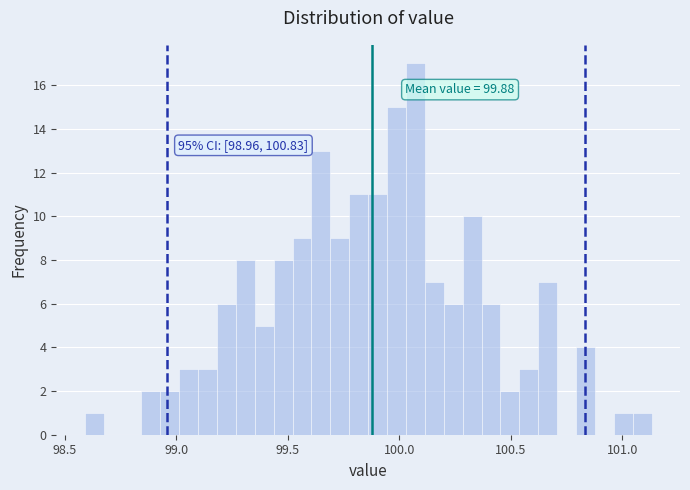

Read against the x-axis, roughly where is the centre of the tallest bar?

100.05